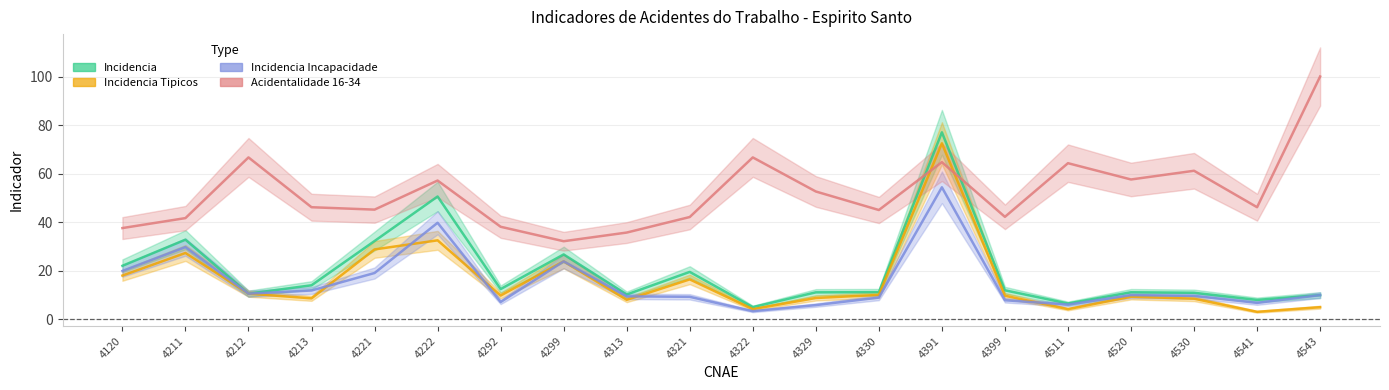

Count the number of data series in this chart.

4